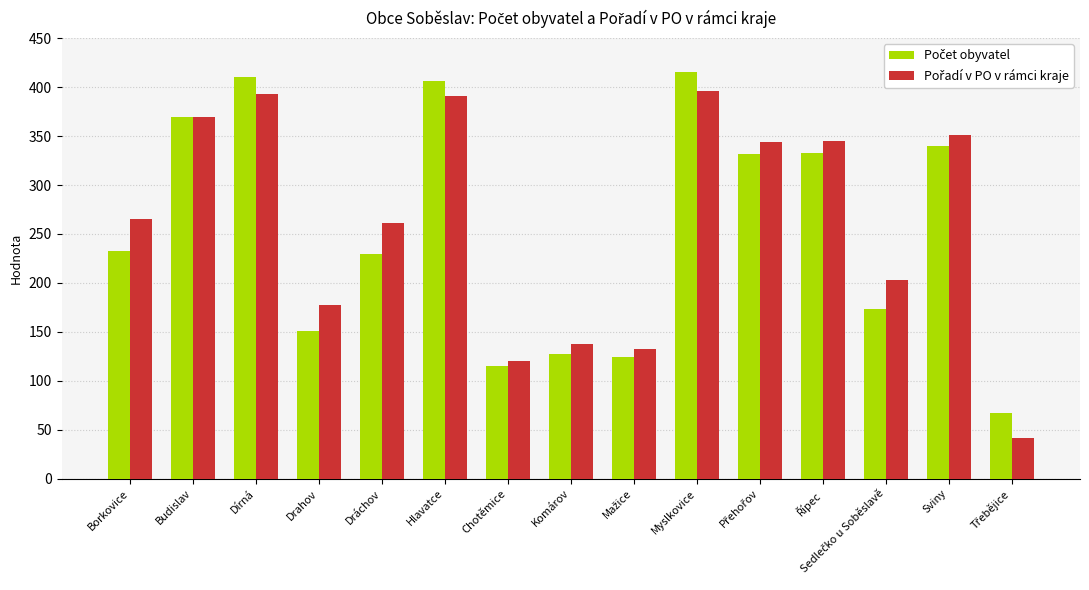

What is the maximum value shown in the chart?

415